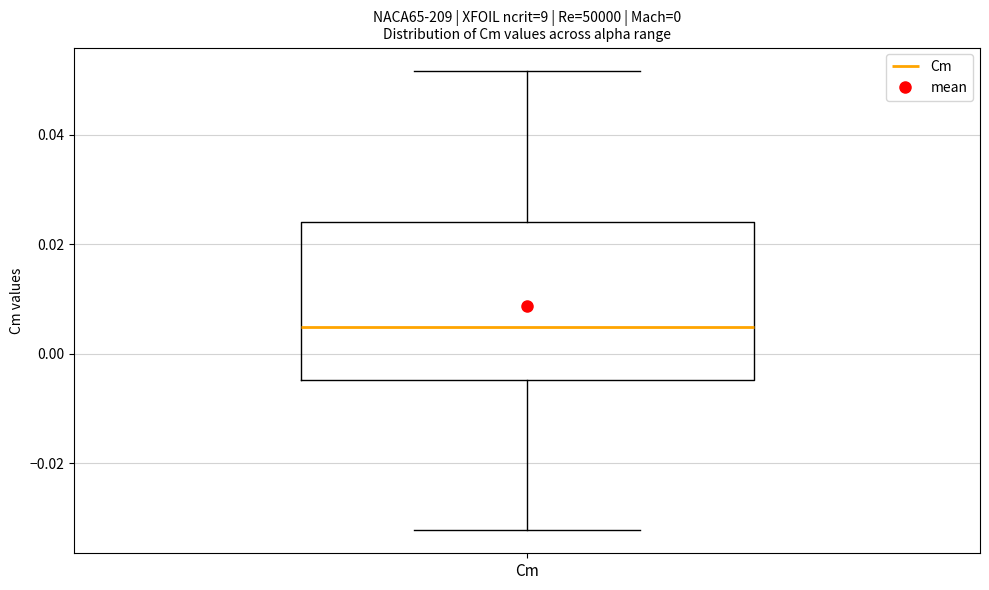

Where is the upper edge of the box for Cm on the y-axis? The values are not printed on the chart, so give them approximately, as read against the axis.

0.024